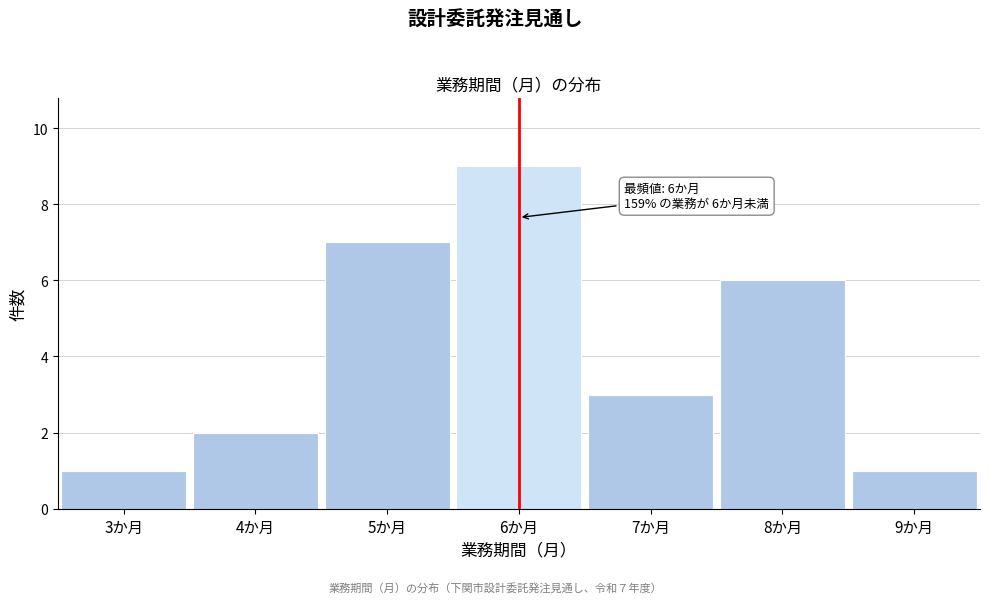

Over which range of the x-axis is the bar tallest?

5.5 to 6.5